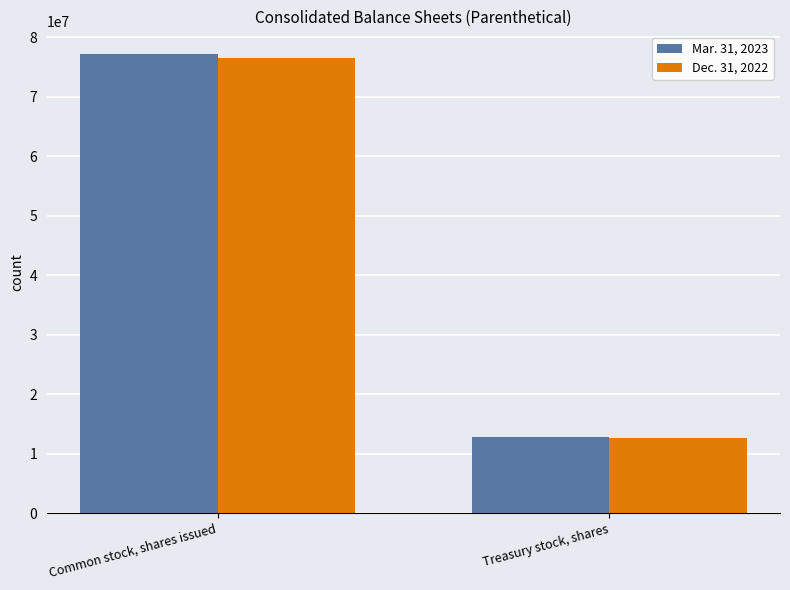

Reading left to right, transcribe all the data shown in this chart.

Mar. 31, 2023: 77143220	12888342
Dec. 31, 2022: 76587920	12684101